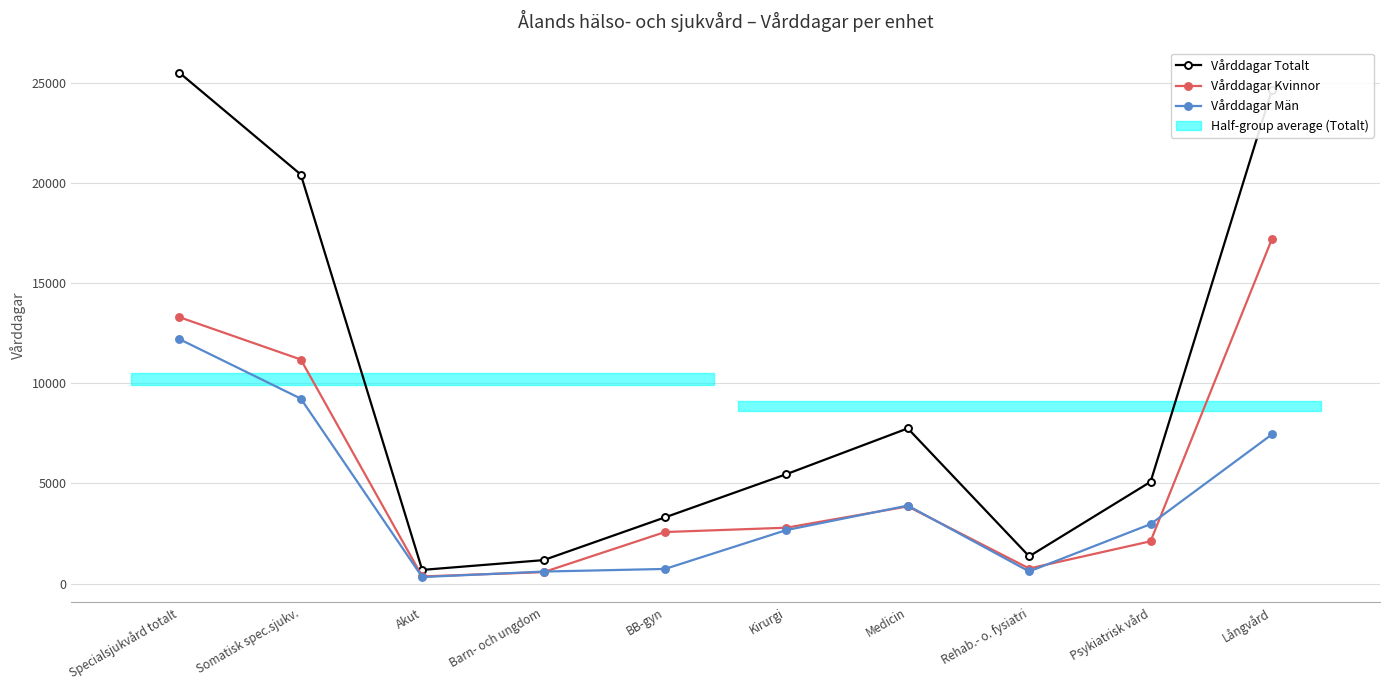

Which category has the lowest value in the Vårddagar Kvinnor series?

Akut